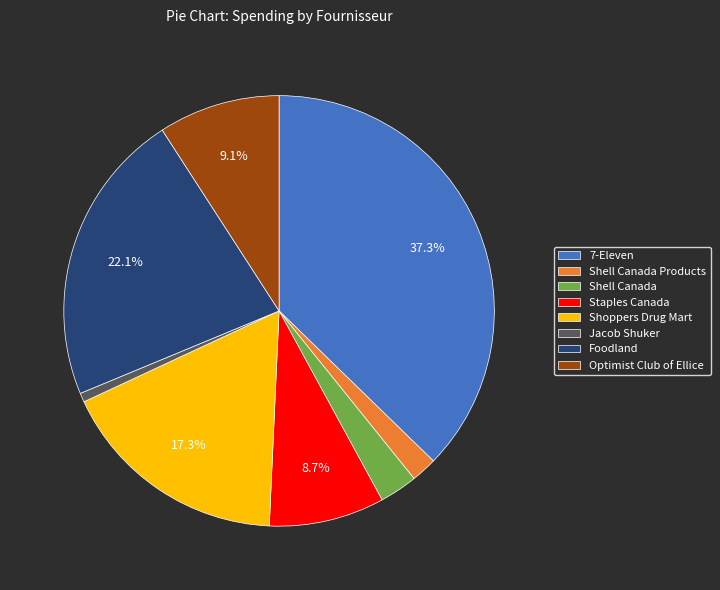

Between Shoppers Drug Mart and Jacob Shuker, which is larger?

Shoppers Drug Mart